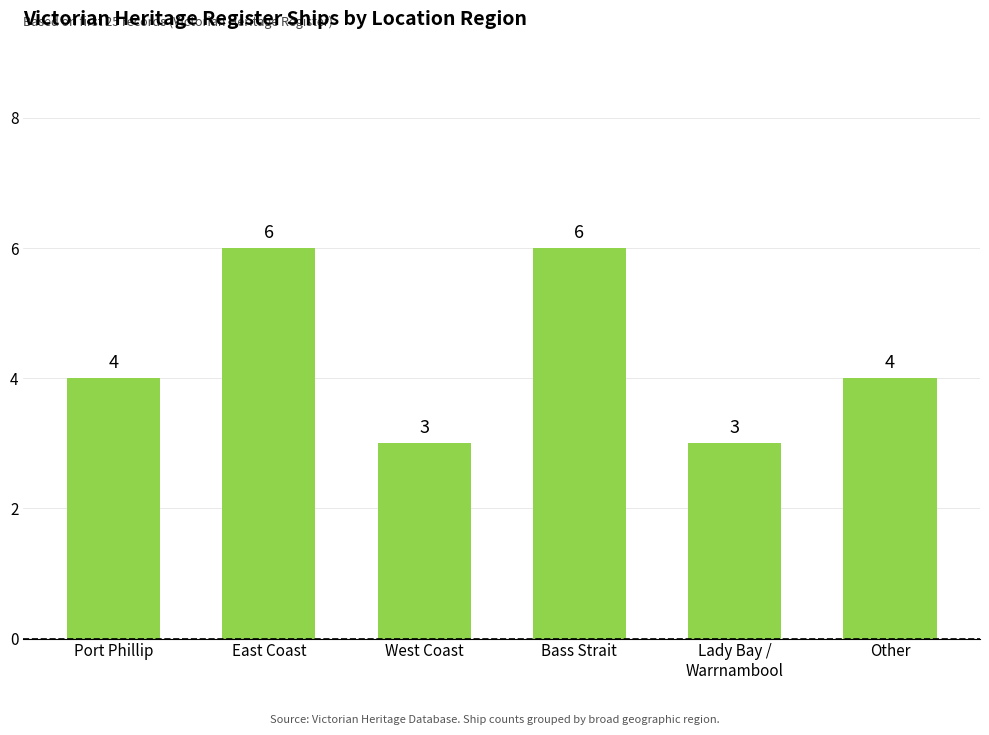

The chart shows a value of 6 at Bass Strait. True or false?

True